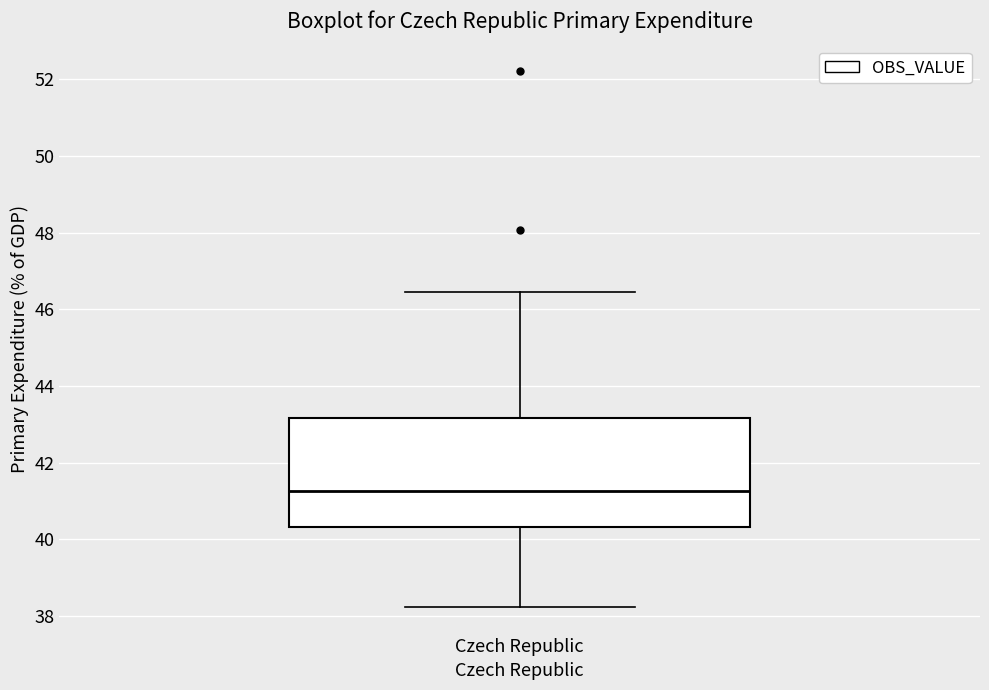

Where does the lower whisker of the box for Czech Republic end on the y-axis? The values are not printed on the chart, so give them approximately, as read against the axis.

38.2